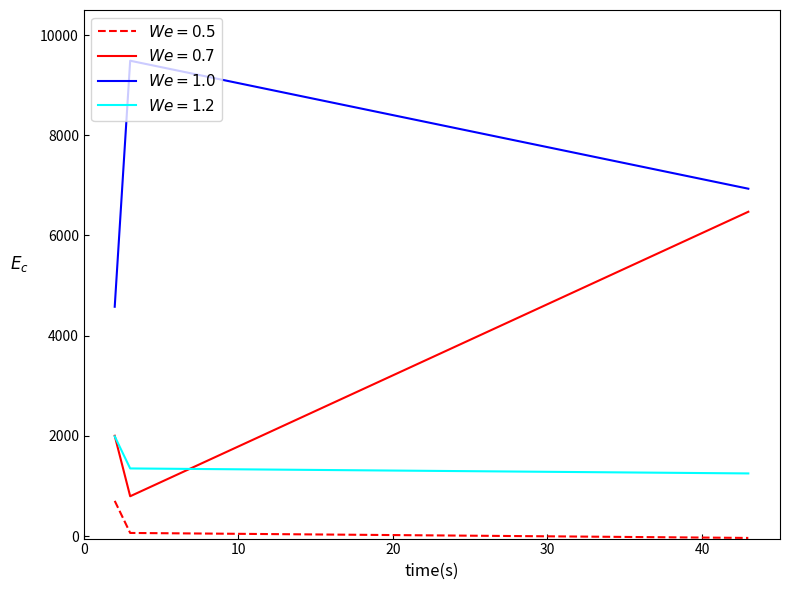

What is the greatest value displayed?

9487.5